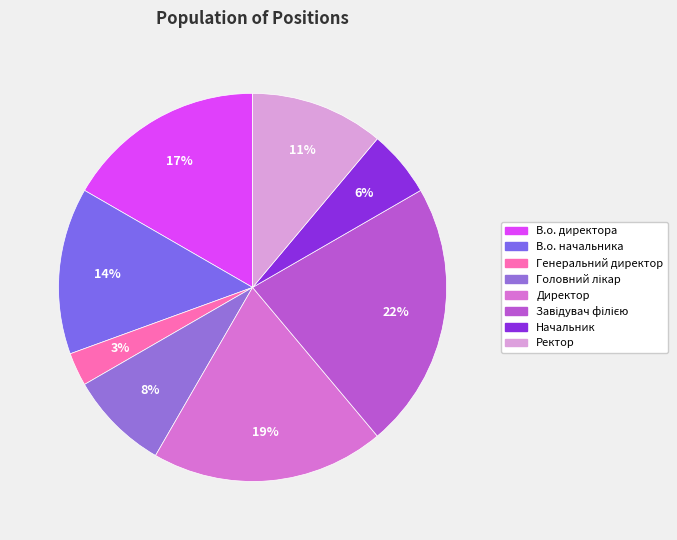

Is it true that Директор is 32% of the pie?

False